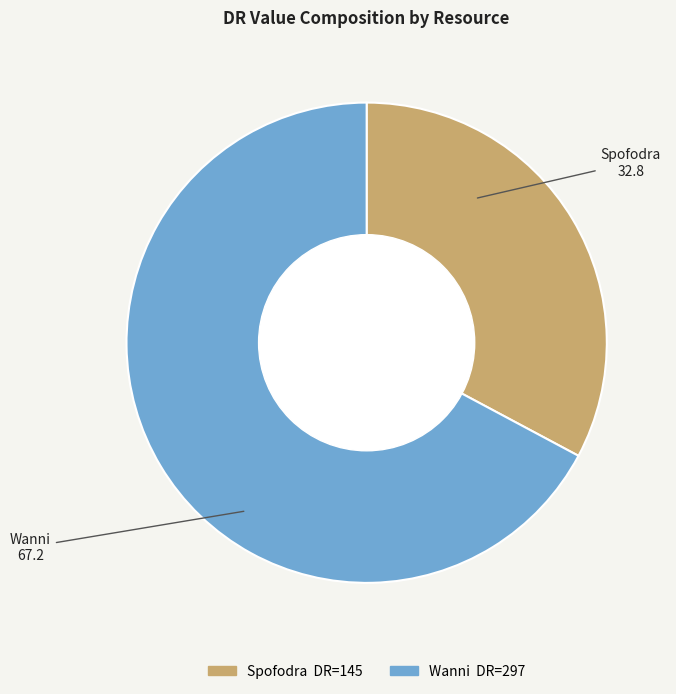

Is Wanni the majority of the pie?

Yes